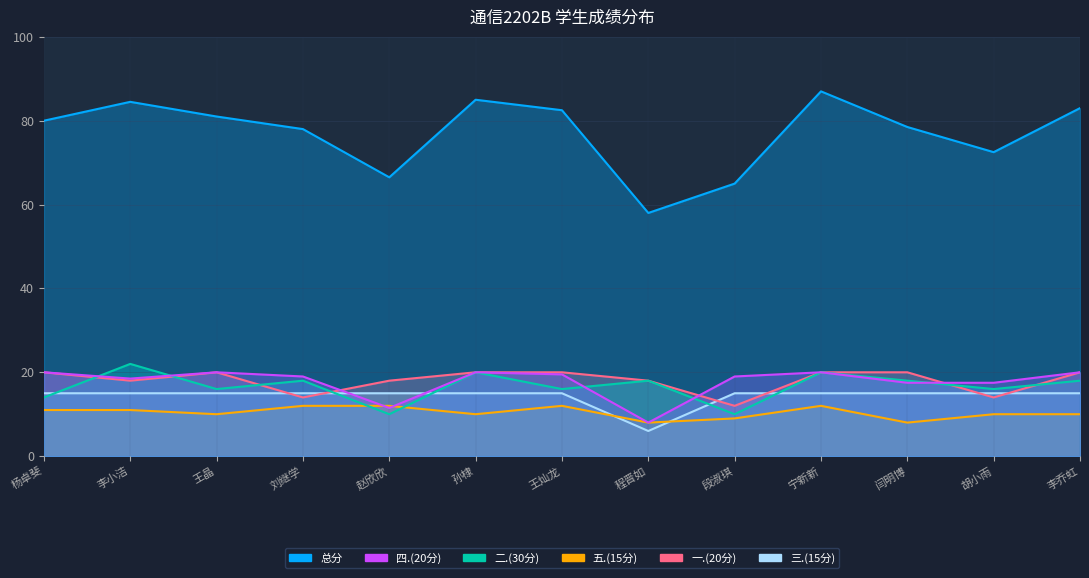

At which category does 总分 reach its first local valley?

赵欣欣